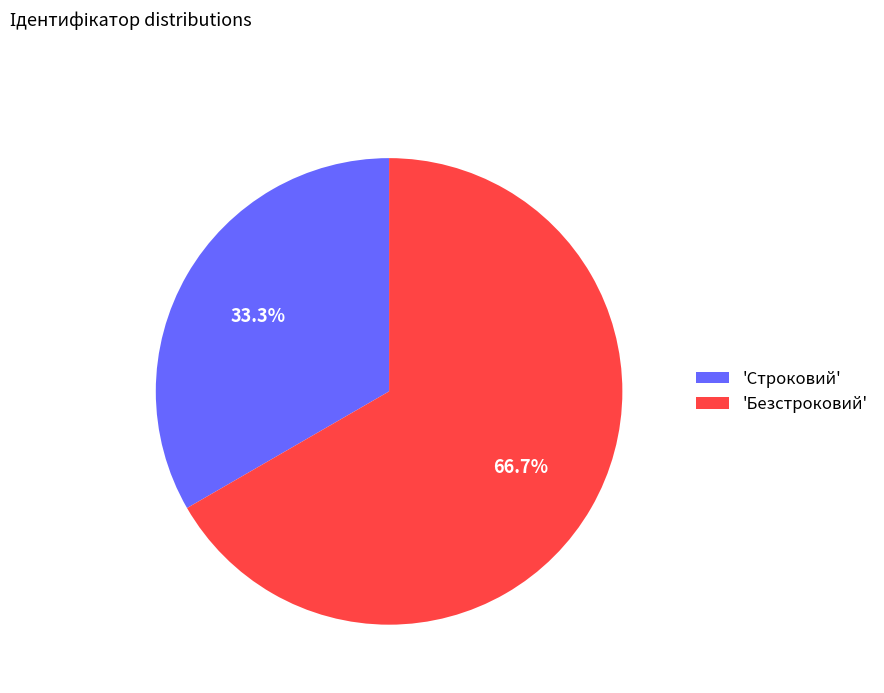

Is the sum of 'Безстроковий' and 'Строковий' greater than half?

Yes